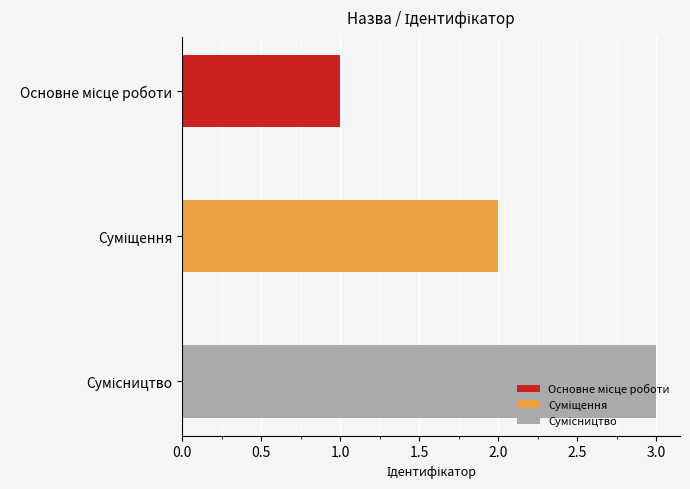

Are the bars grouped side by side (vs. stacked)?

No